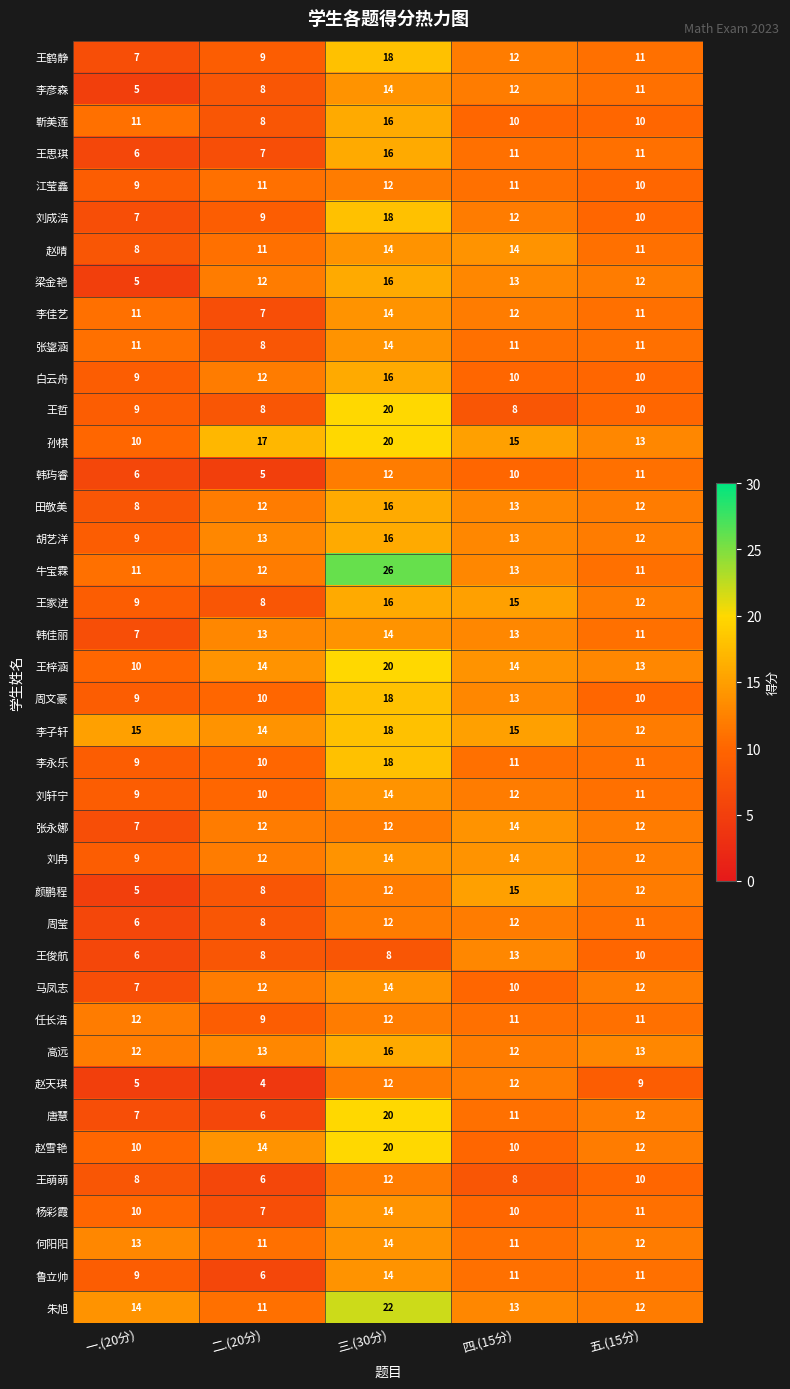

Count the 白云舟 values in the range 10 to 12.

3